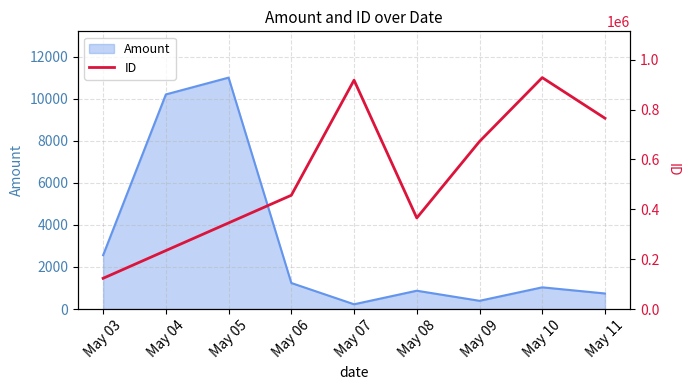

List the labels in order of value, smallest first.

May 03, May 04, May 05, May 08, May 06, May 09, May 11, May 07, May 10